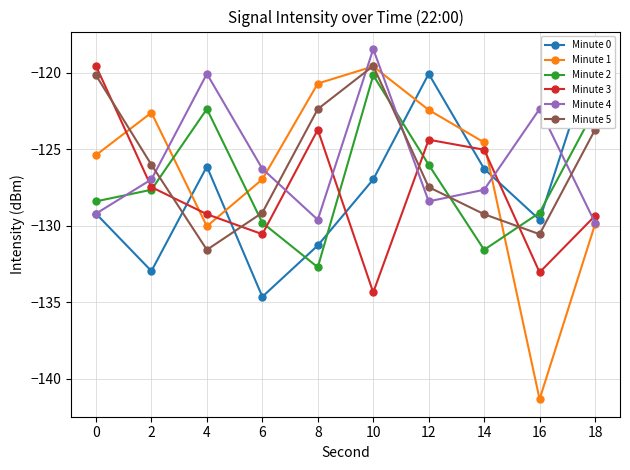

What is the value of the Minute 2 point at the 9th from the left?

-129.1